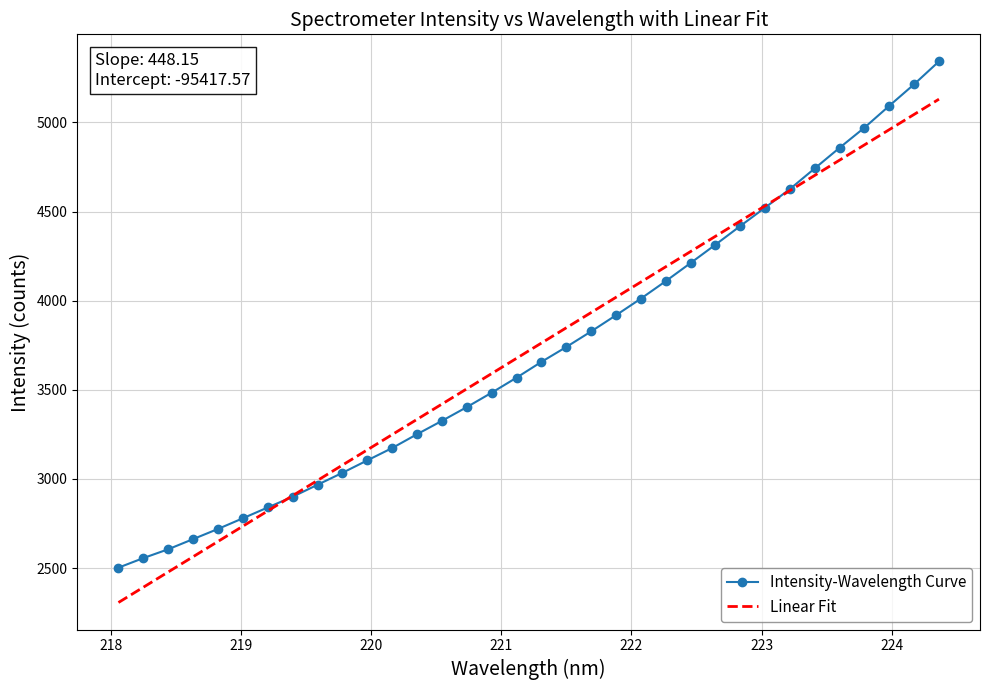

What is the highest value of the Linear Fit series?

5130.8